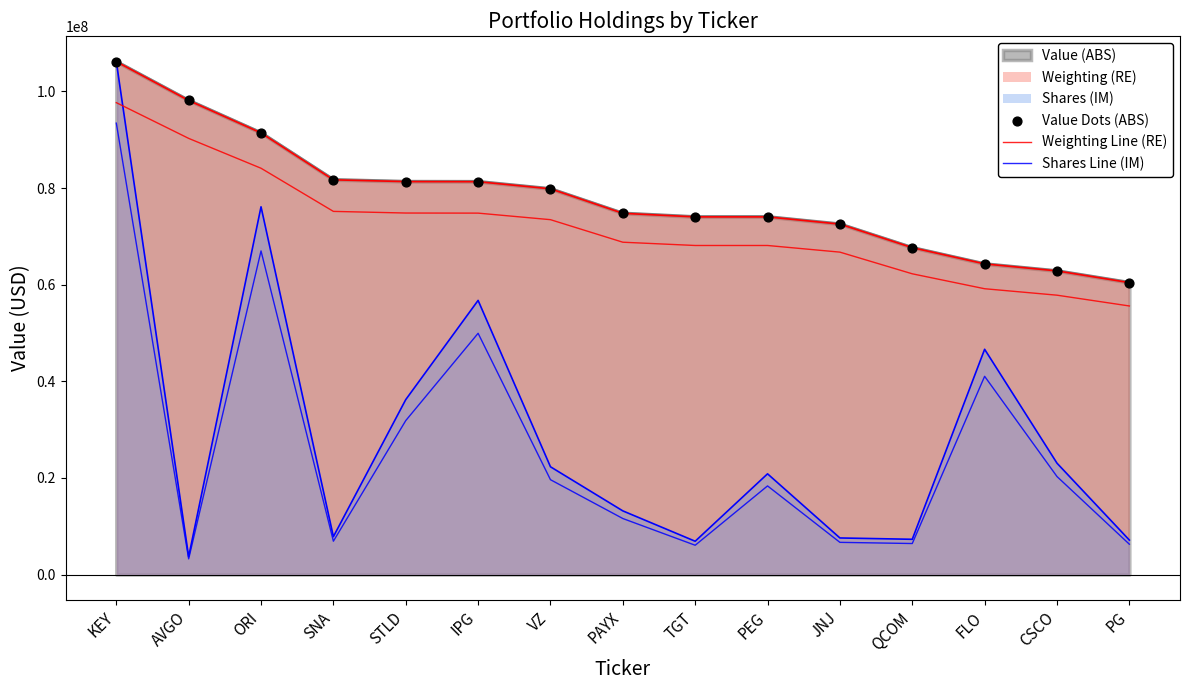

At which category is the sum across all series the highest?

KEY